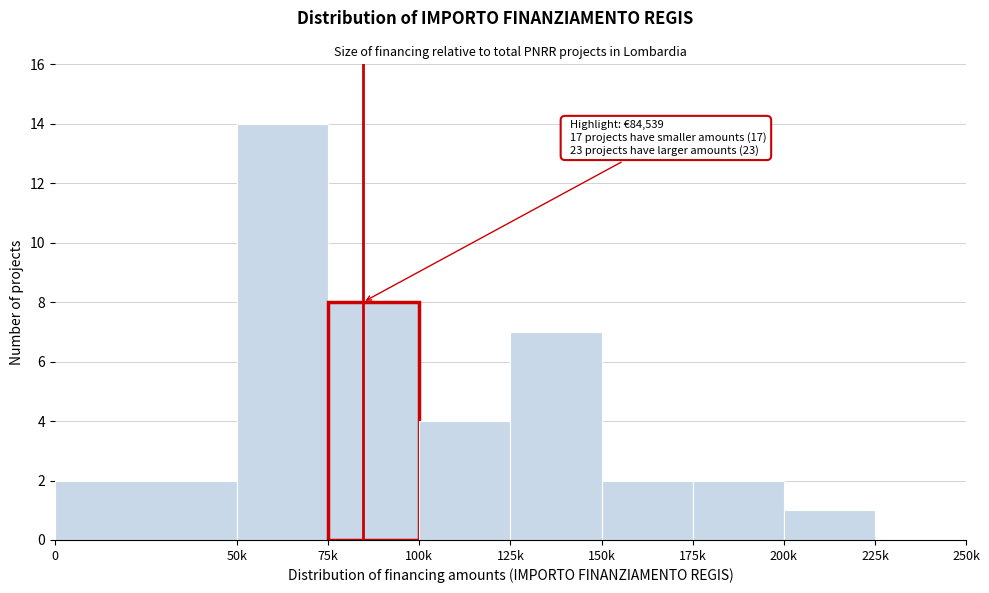

Reading left to right, list all the values displayed in this chart.

0=2	50k=14	75k=8	100k=4	125k=7	150k=2	175k=2	200k=1	225k=0